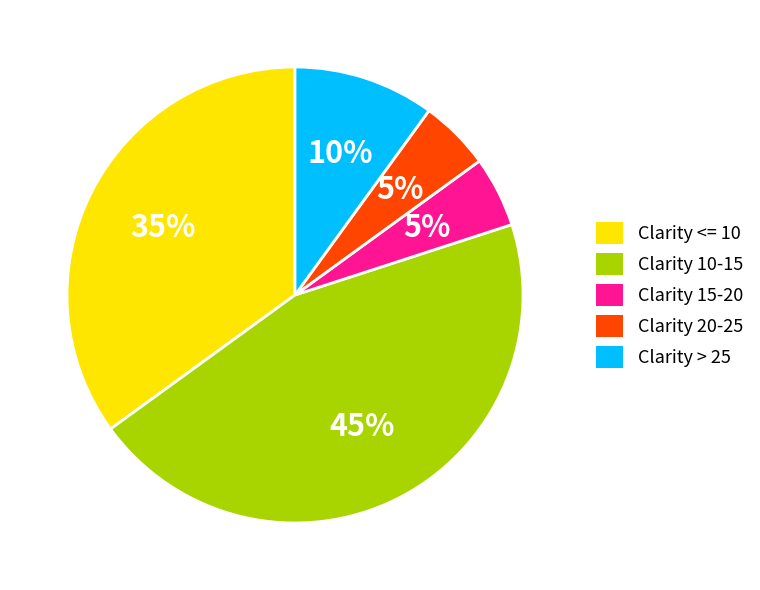

Is Clarity <= 10 the majority of the pie?

No